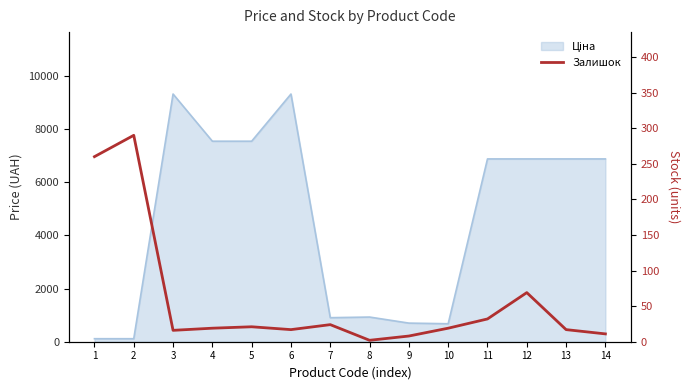

True or false: the data shows 23 at 6.

False